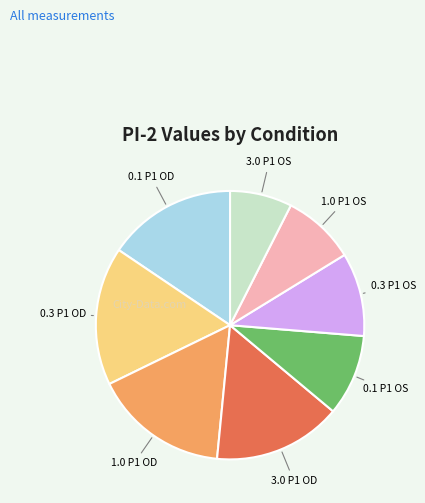

Is there any slice that represents more than half of the pie?

No